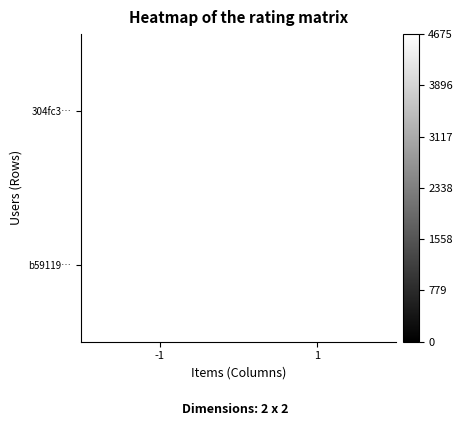

What is the difference between the maximum and minimum values in the 304fc35803e45652d54d58fa57d9627b3c1a4c2 series?

4676